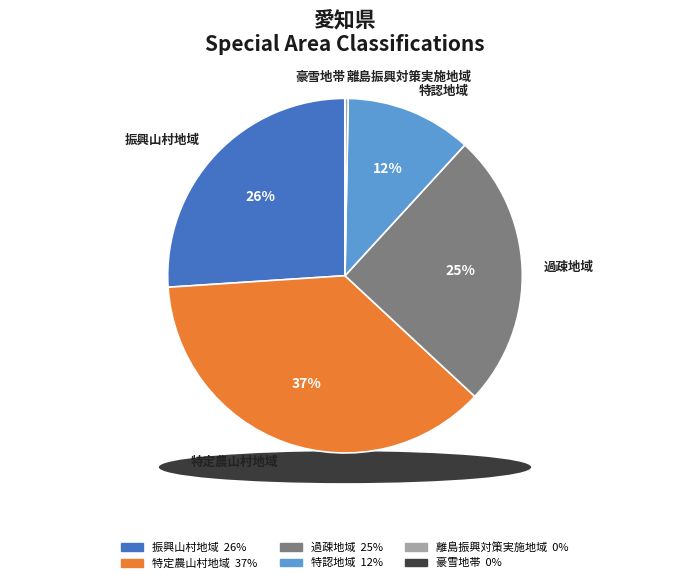

Which slice is the largest?

特定農山村地域